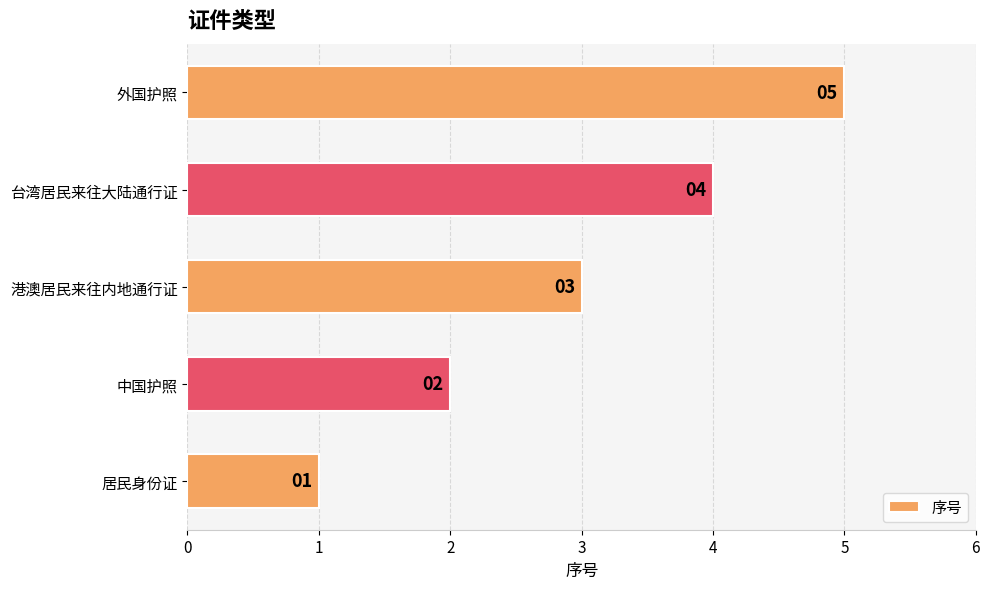

Is it true that the value at 外国护照 is 5?

True